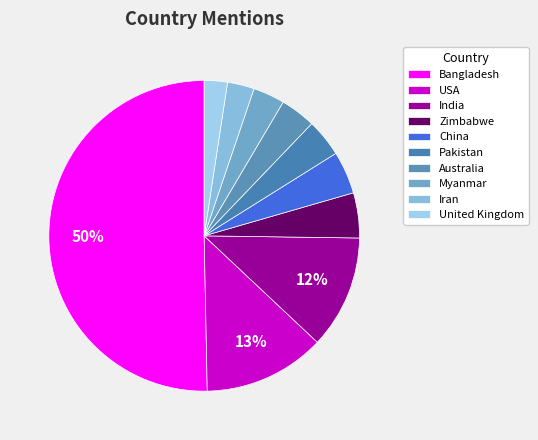

What percentage is the United Kingdom slice, to the nearest percent?

2%